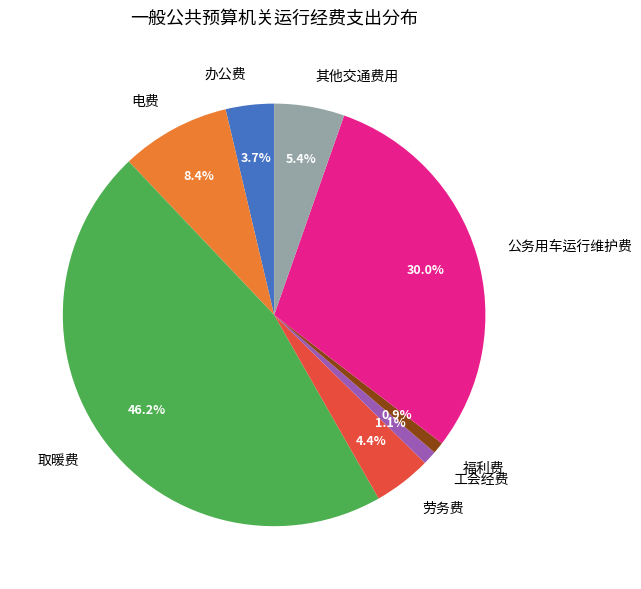

To the nearest percent, what percentage of the pie is 取暖费?

46%